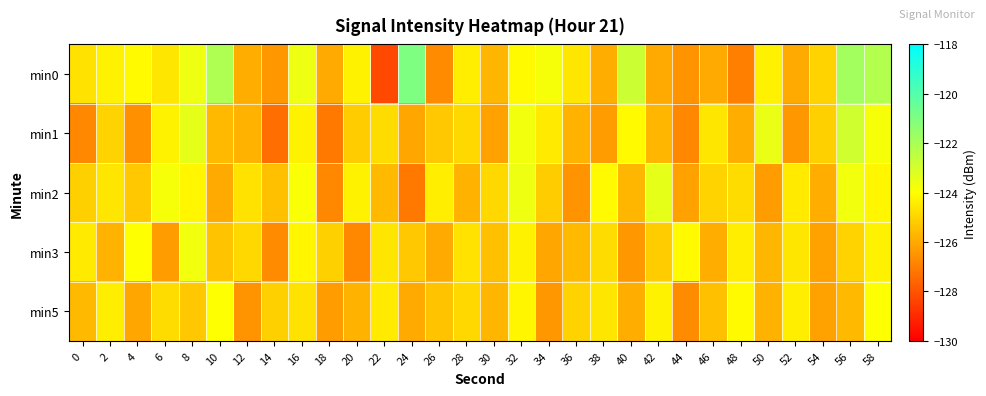

Reading right to left, transcribe all the data shown in this chart.

min0: 58=-122.2	56=-121.8	54=-125.0	52=-126.0	50=-124.3	48=-127.0	46=-126.0	44=-126.5	42=-126.0	40=-122.8	38=-125.9	36=-124.6	34=-123.8	32=-124.1	30=-125.7	28=-124.4	26=-126.7	24=-121.0	22=-128.3	20=-124.3	18=-126.0	16=-123.6	14=-126.4	12=-125.9	10=-122.1	8=-123.6	6=-124.6	4=-124.1	2=-124.3	0=-124.7
min1: 58=-123.8	56=-122.9	54=-125.1	52=-126.4	50=-123.5	48=-125.9	46=-124.6	44=-126.8	42=-125.7	40=-124.1	38=-126.3	36=-125.8	34=-124.5	32=-123.7	30=-126.2	28=-124.9	26=-125.3	24=-126.1	22=-124.8	20=-125.2	18=-127.1	16=-124.3	14=-127.4	12=-125.8	10=-125.6	8=-123.4	6=-124.3	4=-126.6	2=-125.0	0=-126.8
min2: 58=-124.2	56=-123.7	54=-125.9	52=-124.5	50=-126.3	48=-124.8	46=-125.0	44=-126.2	42=-123.4	40=-125.7	38=-124.1	36=-126.5	34=-125.2	32=-123.6	30=-124.9	28=-125.8	26=-124.4	24=-127.1	22=-125.6	20=-124.3	18=-126.8	16=-123.9	14=-125.5	12=-124.7	10=-126.0	8=-124.2	6=-123.8	4=-125.3	2=-124.6	0=-125.1
min3: 58=-124.3	56=-125.0	54=-126.2	52=-124.6	50=-125.7	48=-124.4	46=-125.9	44=-124.1	42=-125.2	40=-126.4	38=-124.8	36=-125.6	34=-126.1	32=-124.3	30=-125.5	28=-124.7	26=-126.0	24=-125.3	22=-124.6	20=-126.8	18=-125.1	16=-124.2	14=-126.7	12=-124.9	10=-125.4	8=-123.7	6=-126.3	4=-124.0	2=-125.8	0=-124.5
min5: 58=-124.0	56=-125.6	54=-126.2	52=-124.4	50=-125.8	48=-124.1	46=-125.5	44=-126.7	42=-124.3	40=-125.9	38=-124.6	36=-125.0	34=-126.4	32=-124.2	30=-125.7	28=-124.9	26=-125.4	24=-126.0	22=-124.5	20=-125.8	18=-126.3	16=-124.7	14=-125.1	12=-126.5	10=-124.0	8=-125.3	6=-124.8	4=-126.1	2=-124.4	0=-125.6